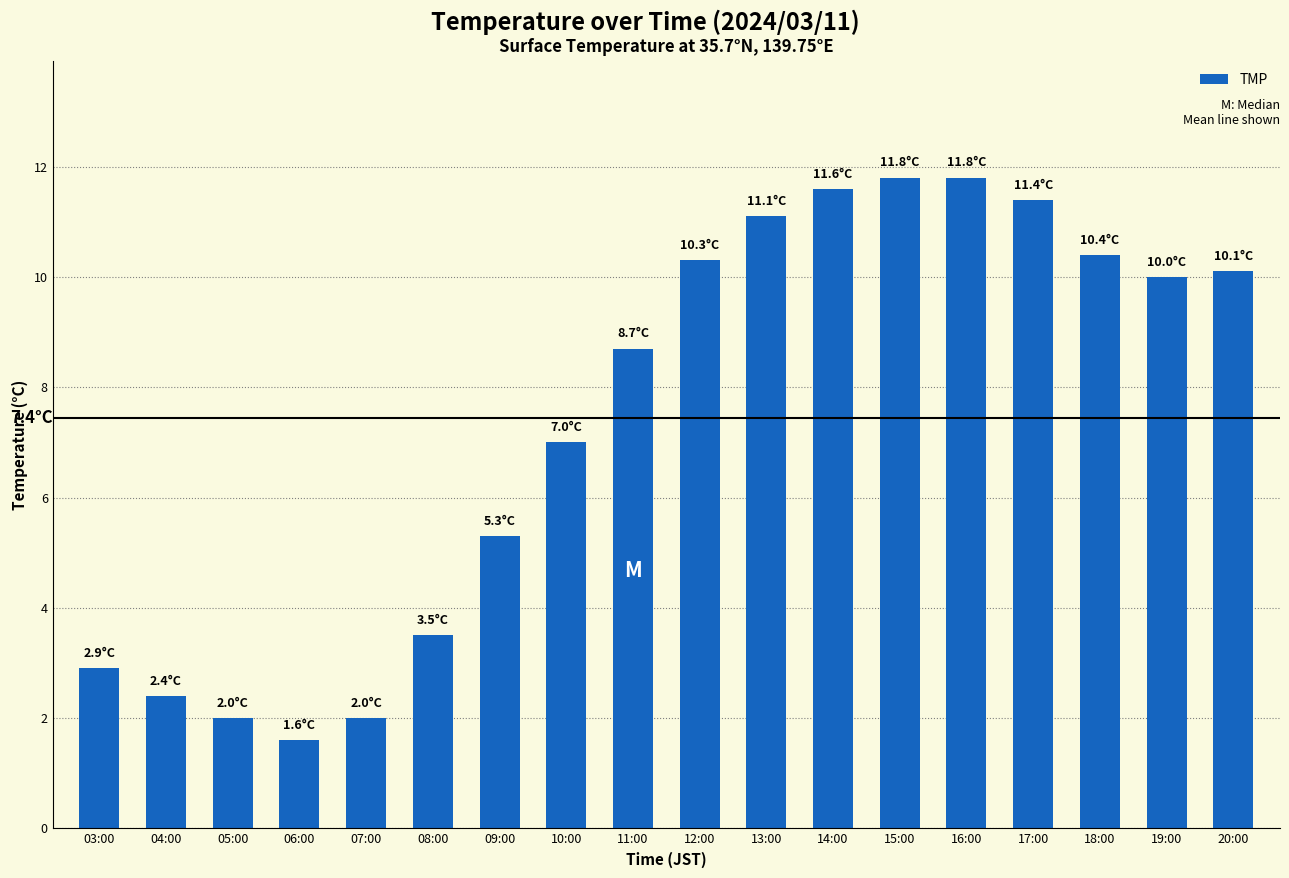

Between 05:00 and 20:00, which is larger?

20:00